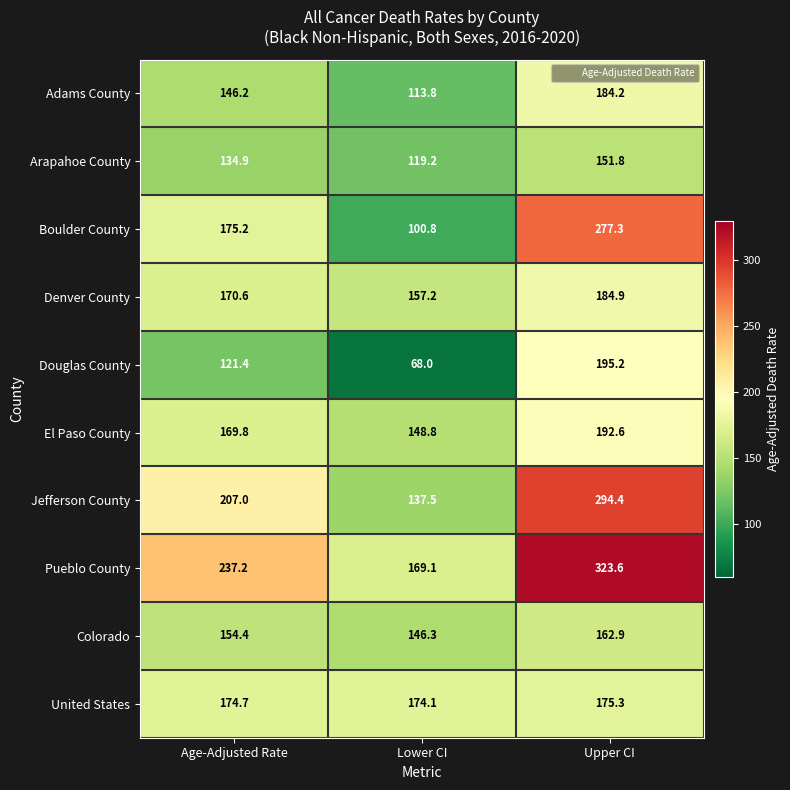

What is the sum of all Colorado values?

463.6